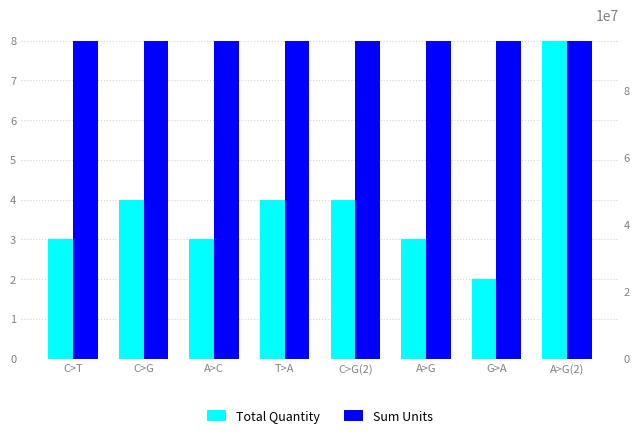

Between G>A and A>G(2), which series saw the biggest shift?

Sum Units